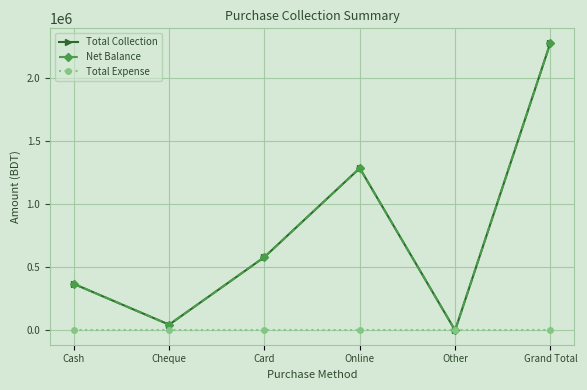

List the labels in order of Total Expense value, largest first.

Cash, Cheque, Card, Online, Other, Grand Total